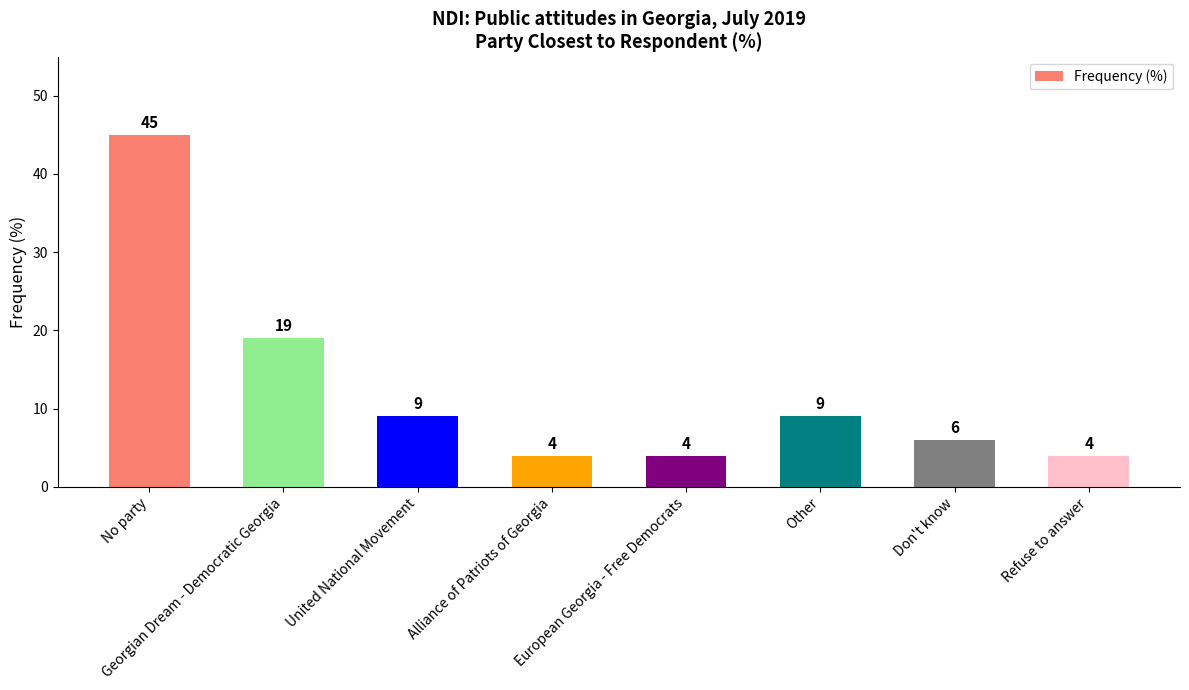

What is the difference between the second highest and minimum values?

15